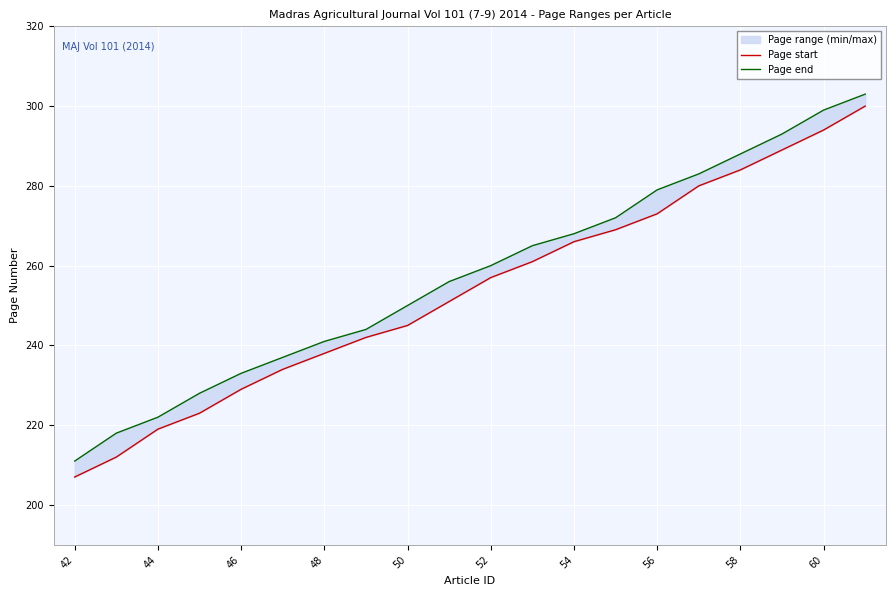

Is this an area chart (filled region under the line)?

No